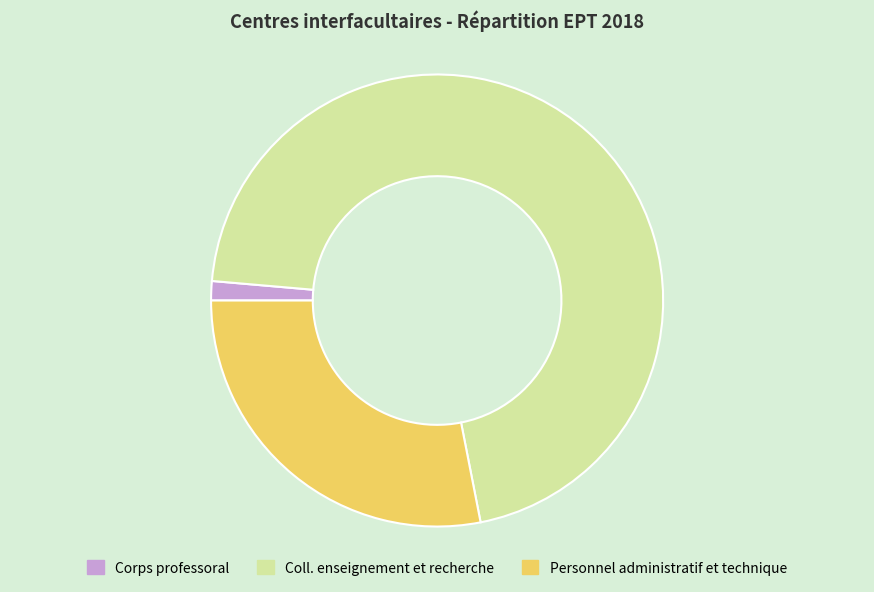

Rank the categories by value from highest to lowest.

Coll. enseignement et recherche, Personnel administratif et technique, Corps professoral